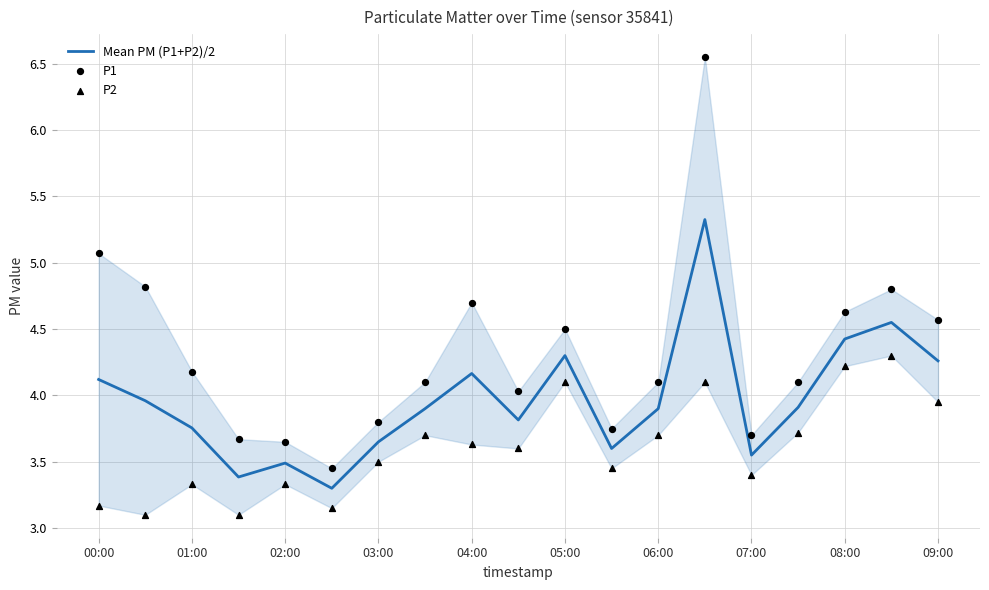

Which series contains the lowest Y value?

P2